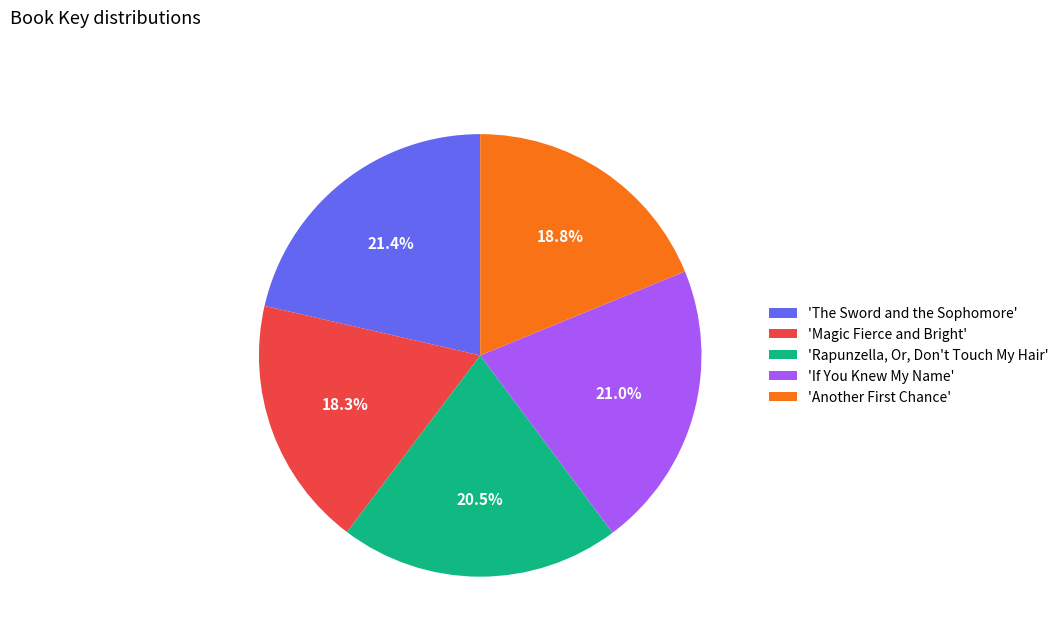

Rank the categories by value from highest to lowest.

'The Sword and the Sophomore', 'If You Knew My Name', 'Rapunzella, Or, Don't Touch My Hair', 'Another First Chance', 'Magic Fierce and Bright'